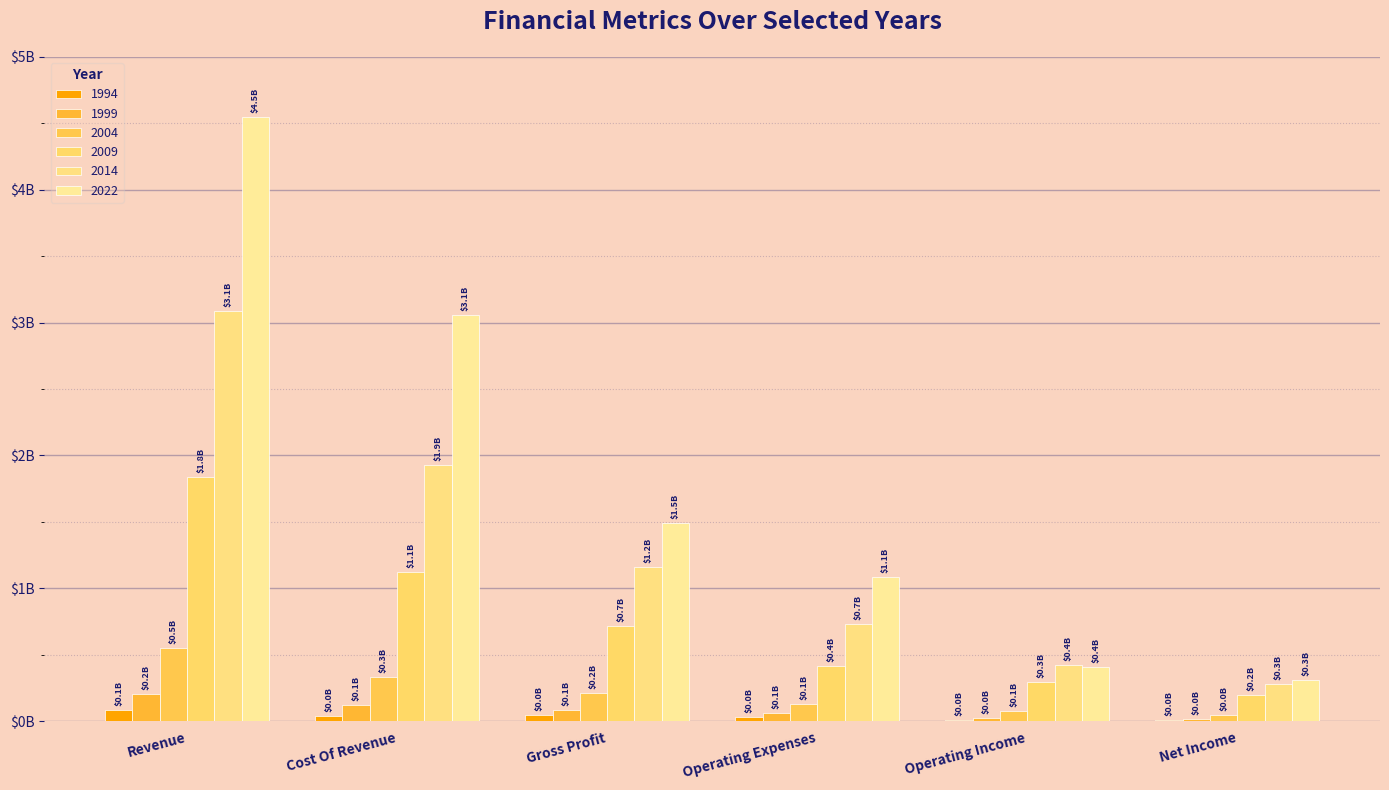

Are the bars grouped side by side (vs. stacked)?

Yes